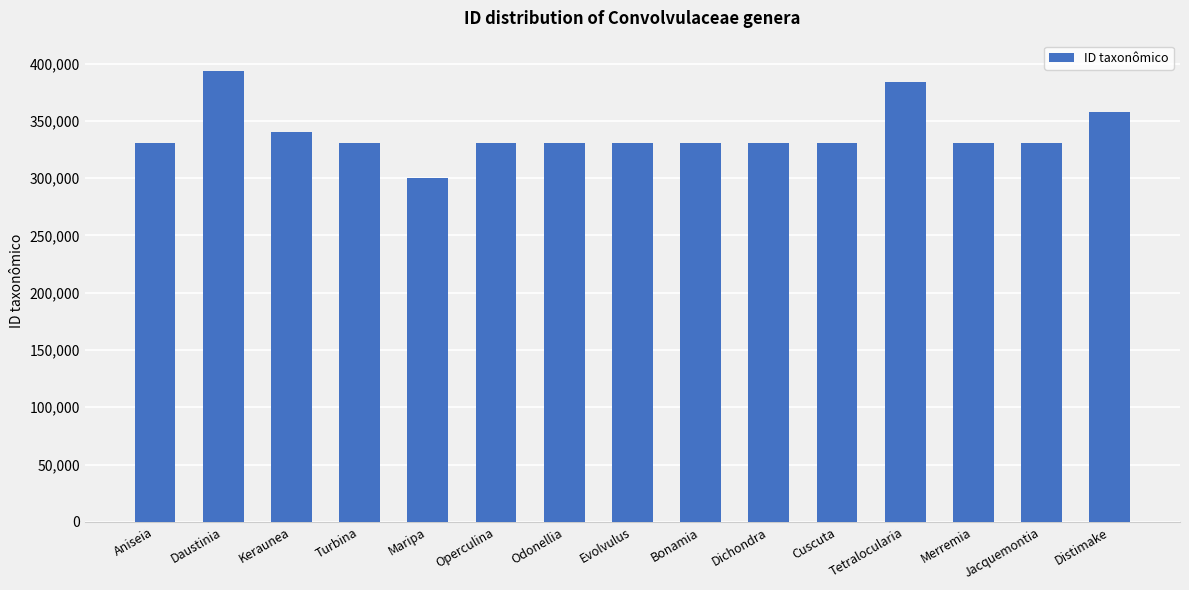

What is the label of the 8th bar from the right?

Evolvulus